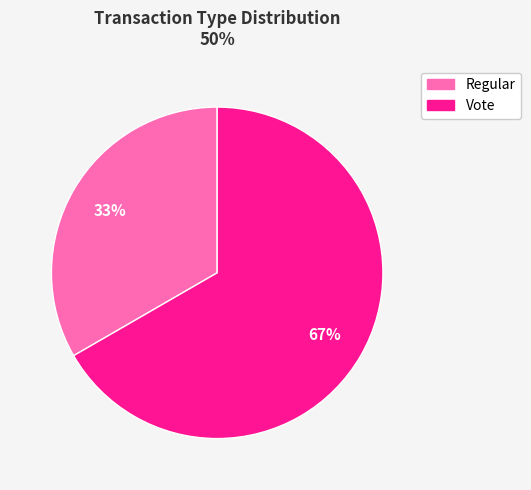

To the nearest percent, what is the combined percentage of Regular and Vote?

100%